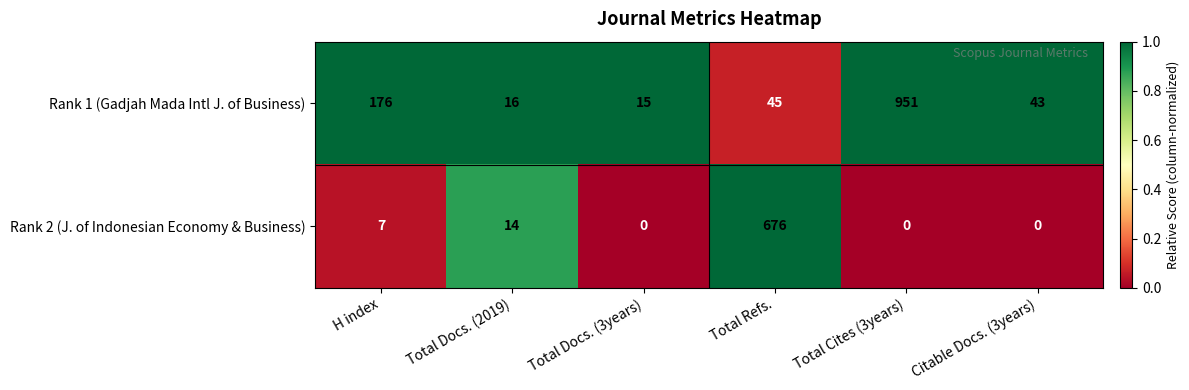

Rank the series by their average value, from lowest to highest.

Rank 2 (J. of Indonesian Economy & Business), Rank 1 (Gadjah Mada Intl J. of Business)